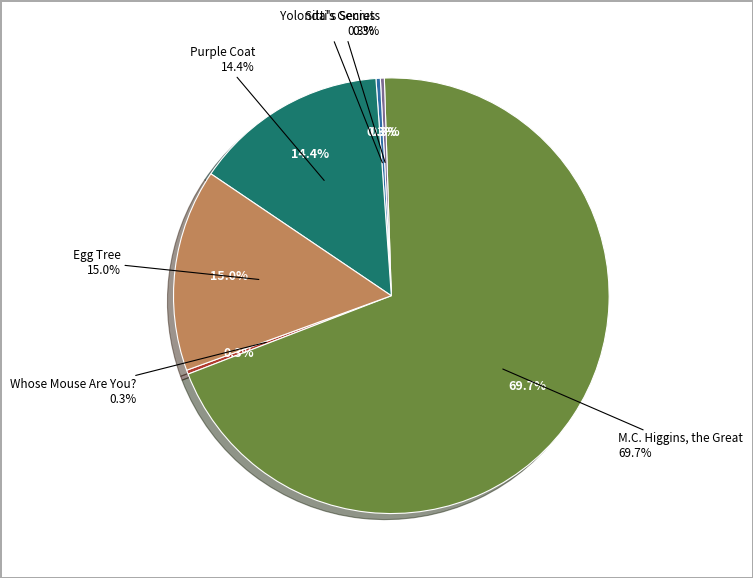

How many segments does this pie chart have?

6